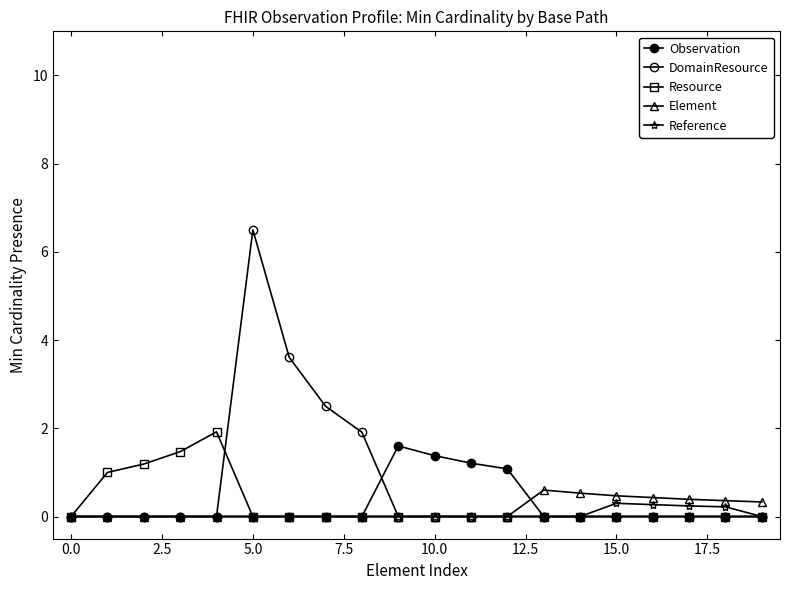

Count the number of categories in the chart.

20